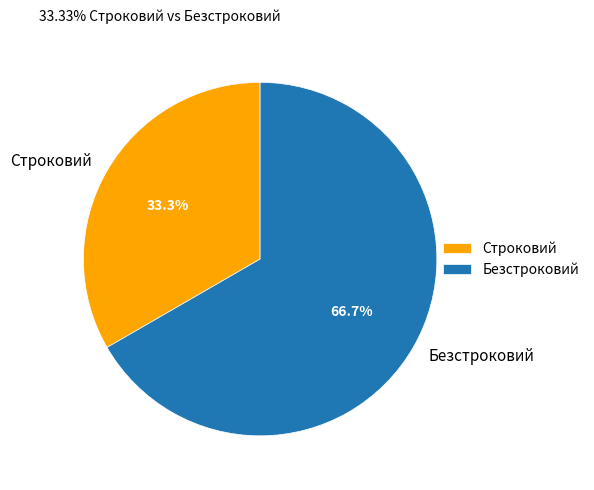

What is the ratio of the value at Строковий to the value at Безстроковий?

0.5